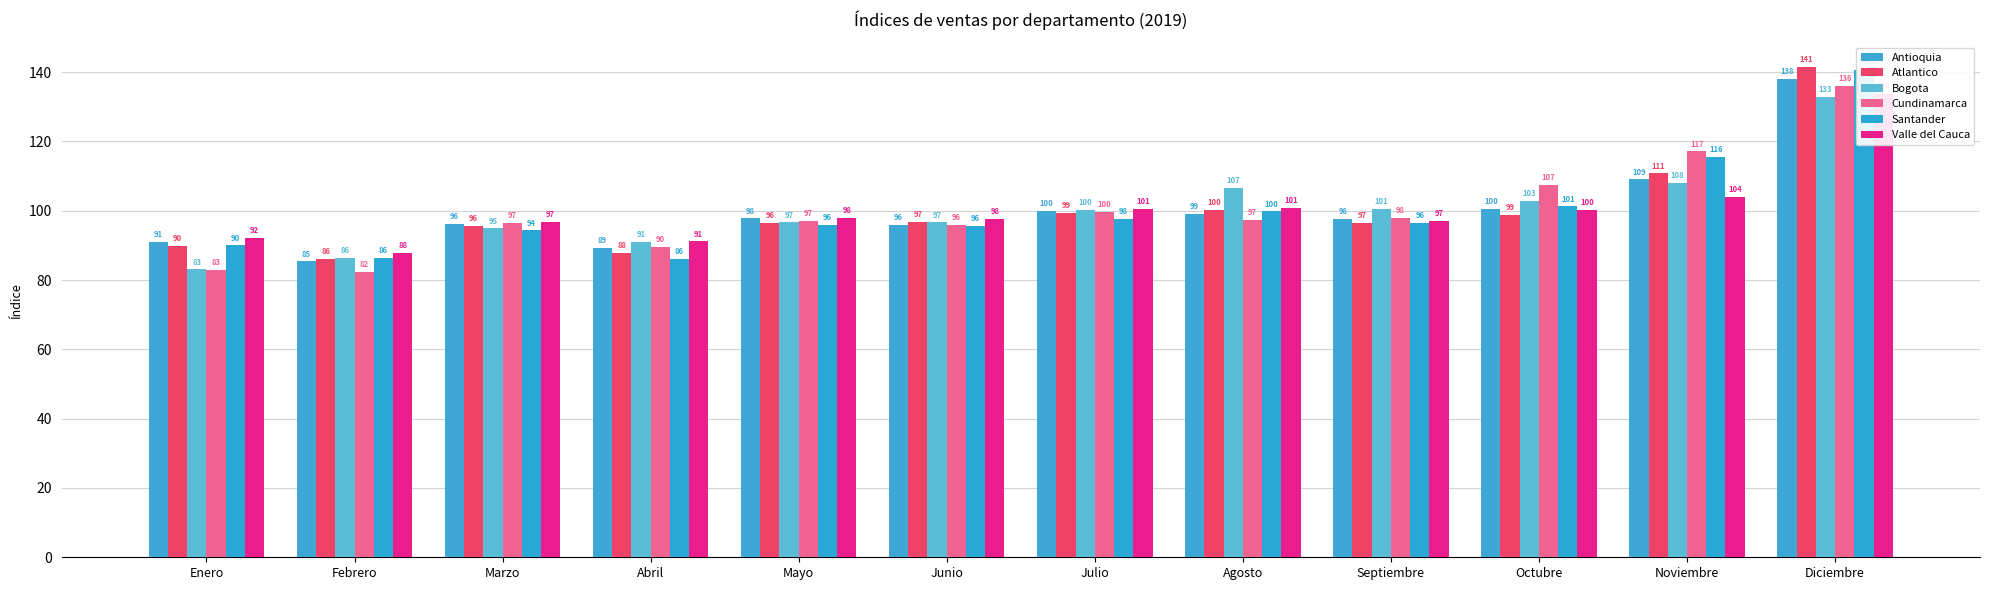

Are the bars grouped side by side (vs. stacked)?

Yes